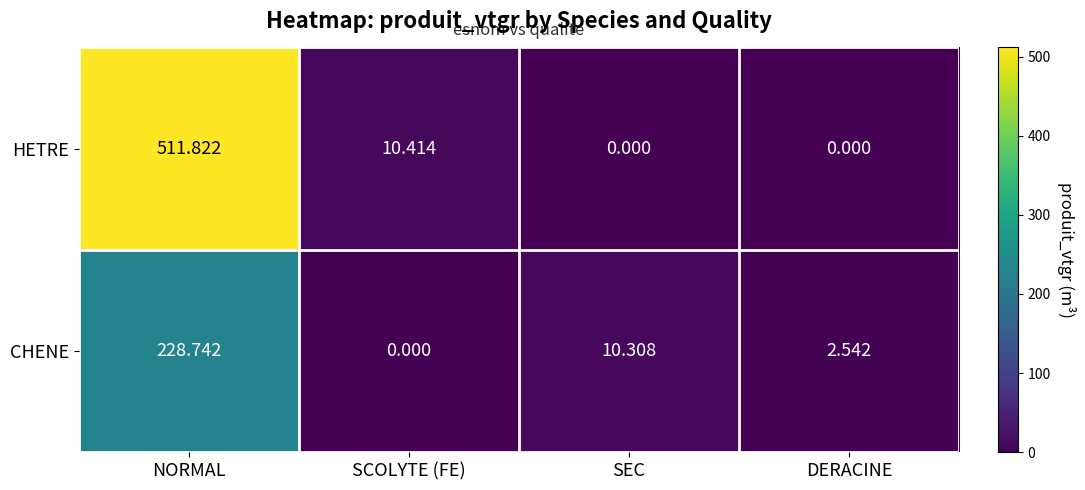

Where is CHENE nearest to the value 114?

SEC